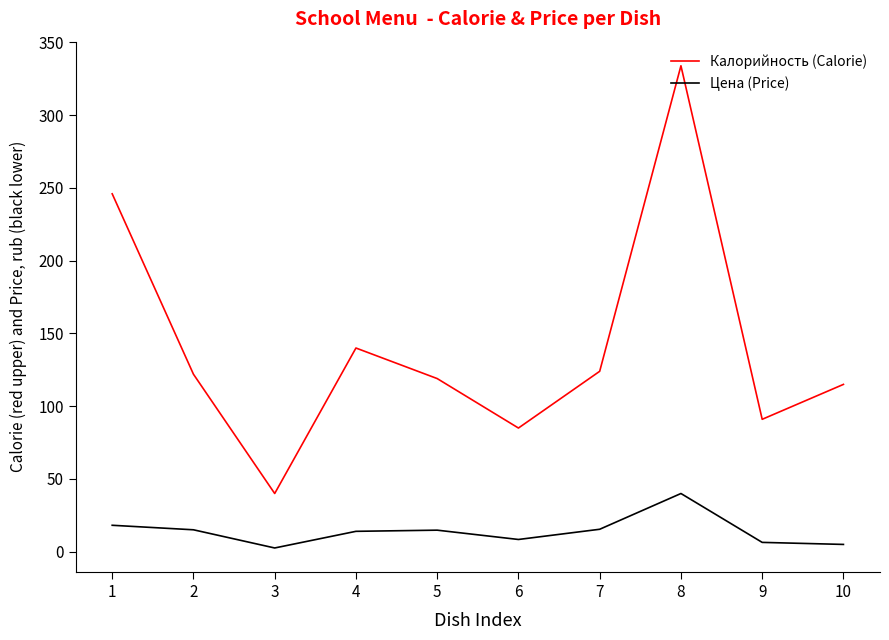

True or false: Калорийность (Calorie) and Цена (Price) cross at least once.

False